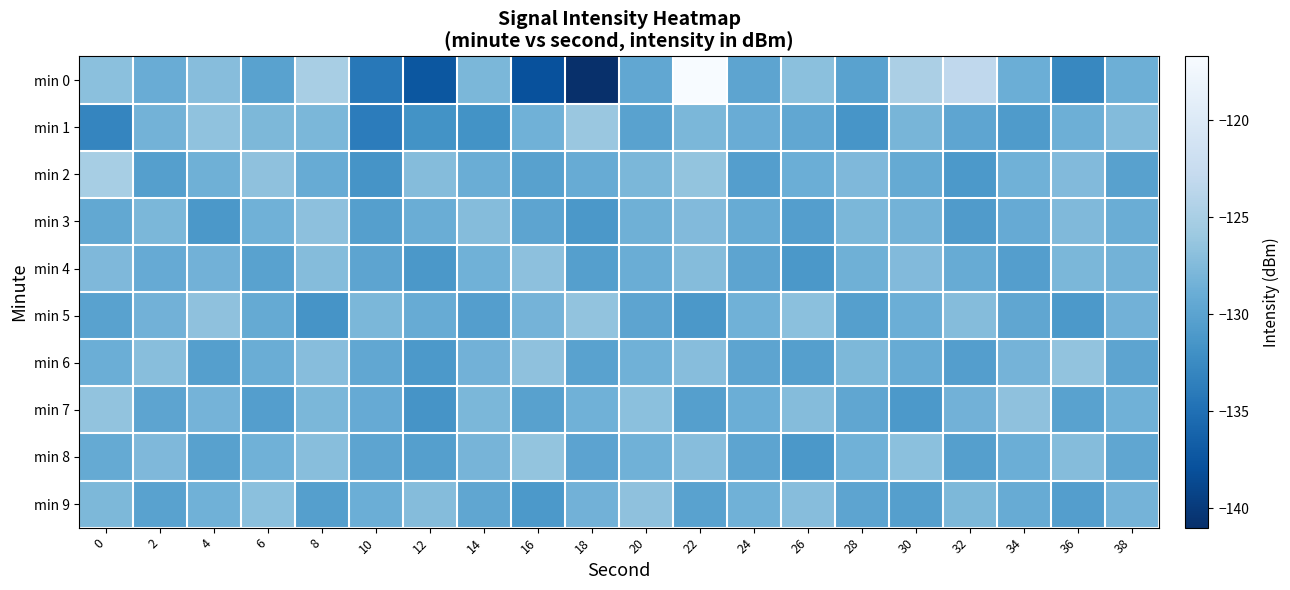

Rank the series at 32 from lowest to highest value.

min 2, min 3, min 6, min 8, min 1, min 4, min 7, min 9, min 5, min 0